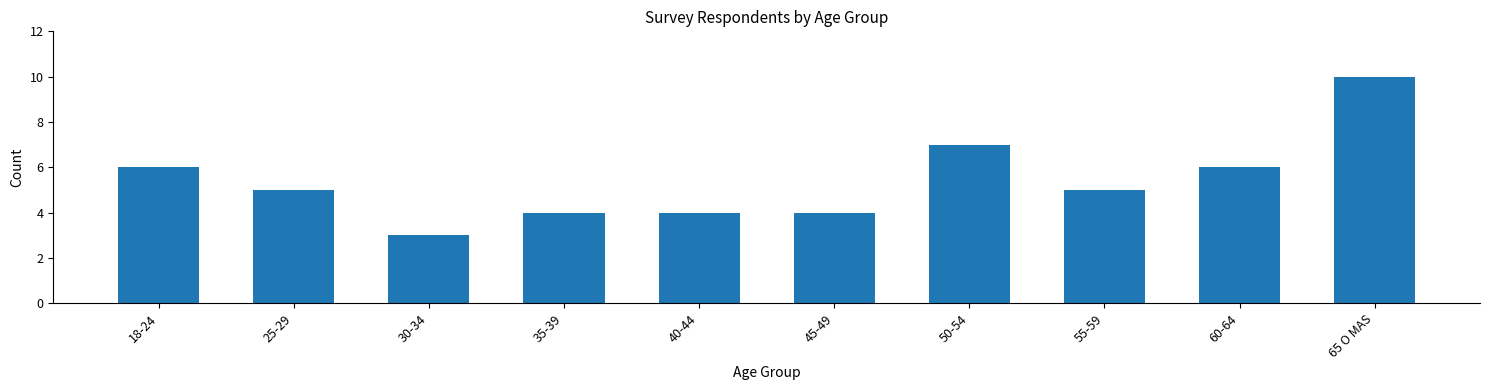

Reading right to left, list all the values displayed in this chart.

65 O MAS=10	60-64=6	55-59=5	50-54=7	45-49=4	40-44=4	35-39=4	30-34=3	25-29=5	18-24=6